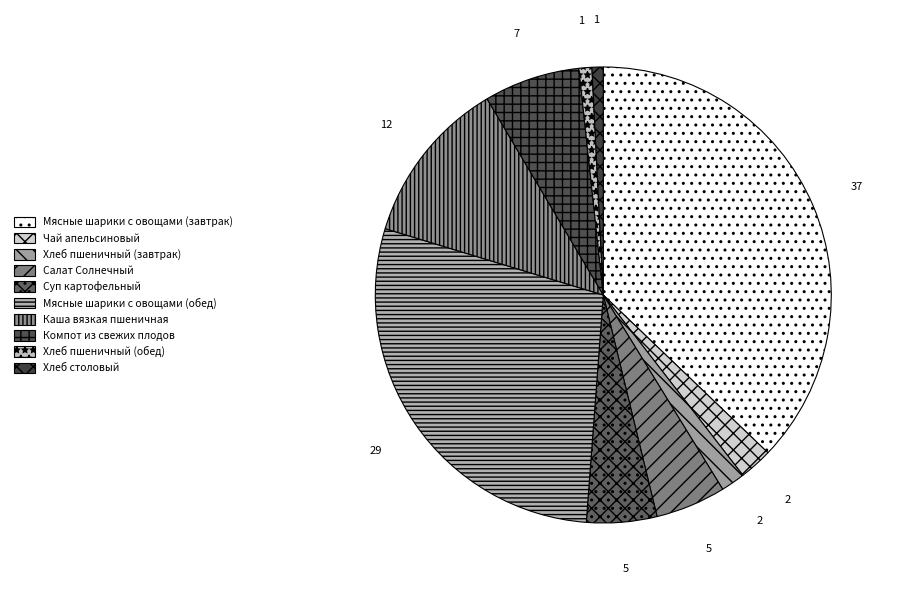

Is the sum of Мясные шарики с овощами (обед) and Каша вязкая пшеничная greater than half?

No